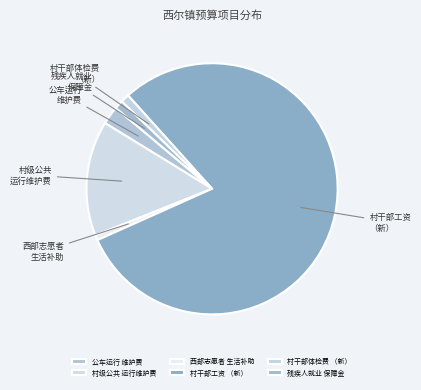

Which has a higher value, 村干部工资 （新） or 村级公共 运行维护费?

村干部工资 （新）